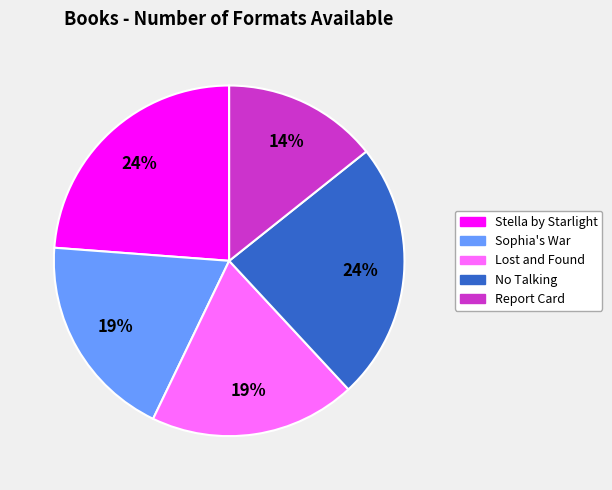

To the nearest percent, what is the combined percentage of Report Card and Lost and Found?

33%